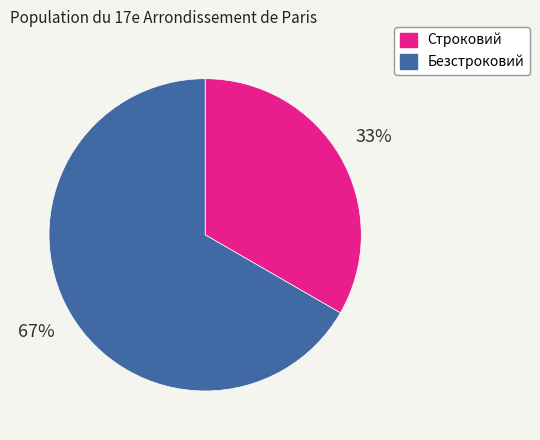

Do Строковий and Безстроковий together represent more than half of the pie?

Yes